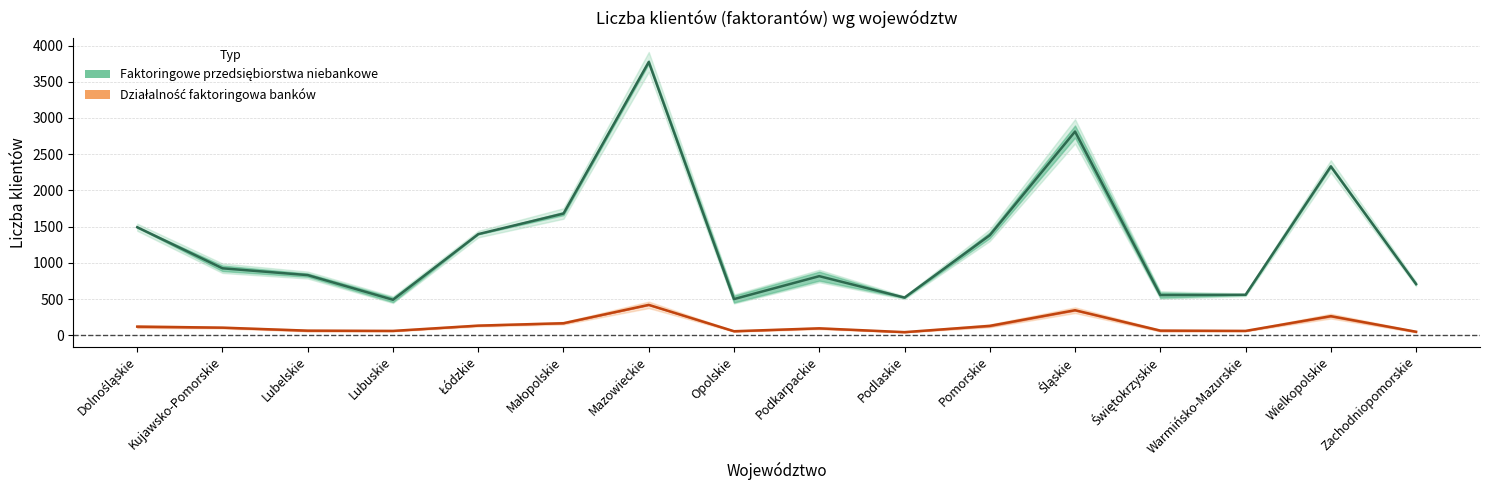

Does the chart display data point markers on the line(s)?

No